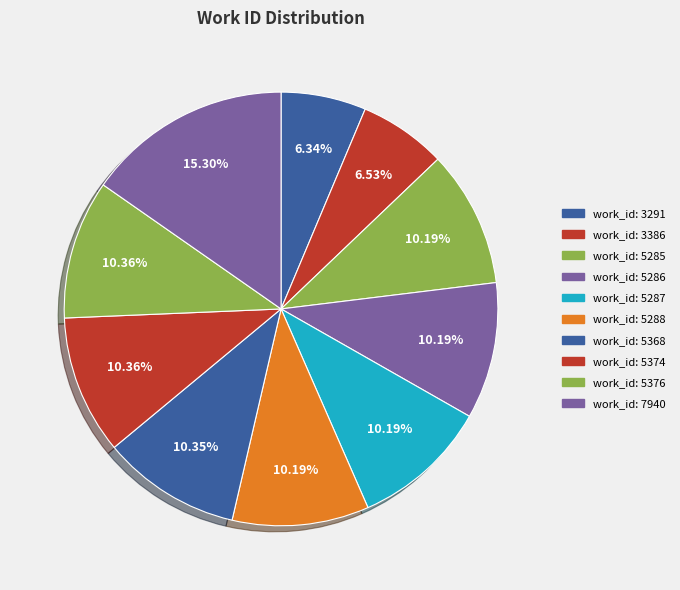

How many slices are in this pie chart?

10